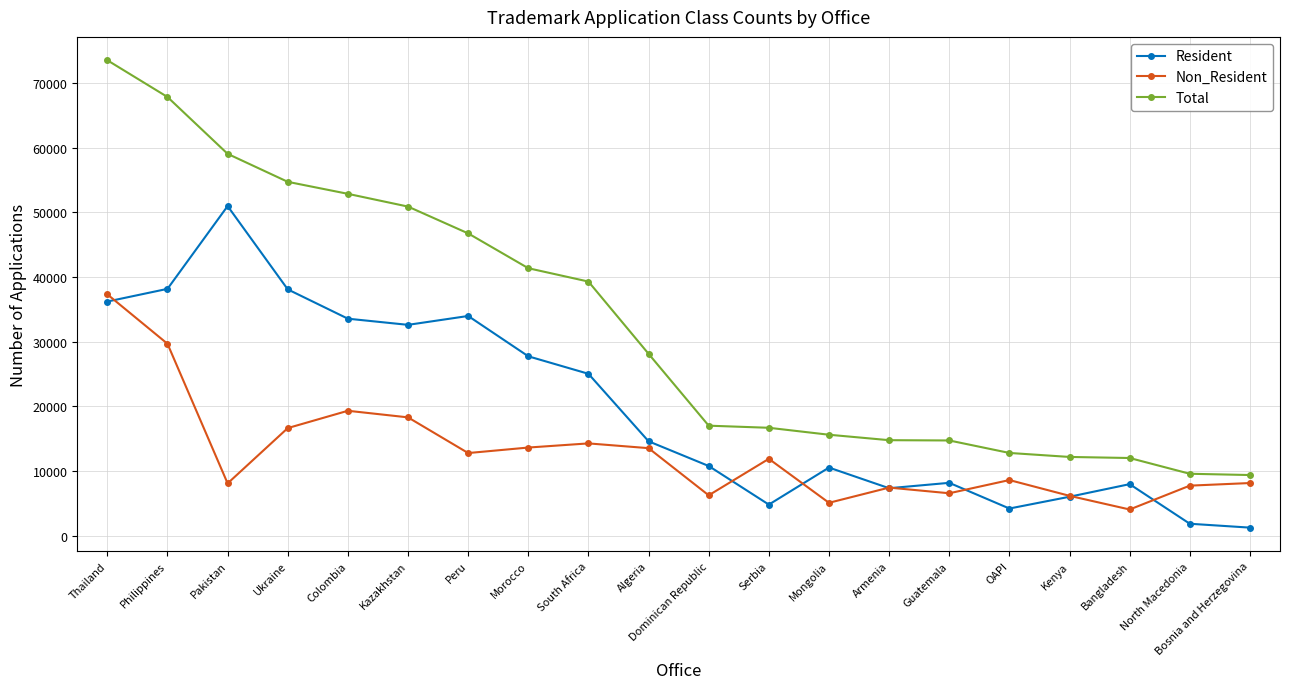

What is the label of the 12th point from the left?

Serbia